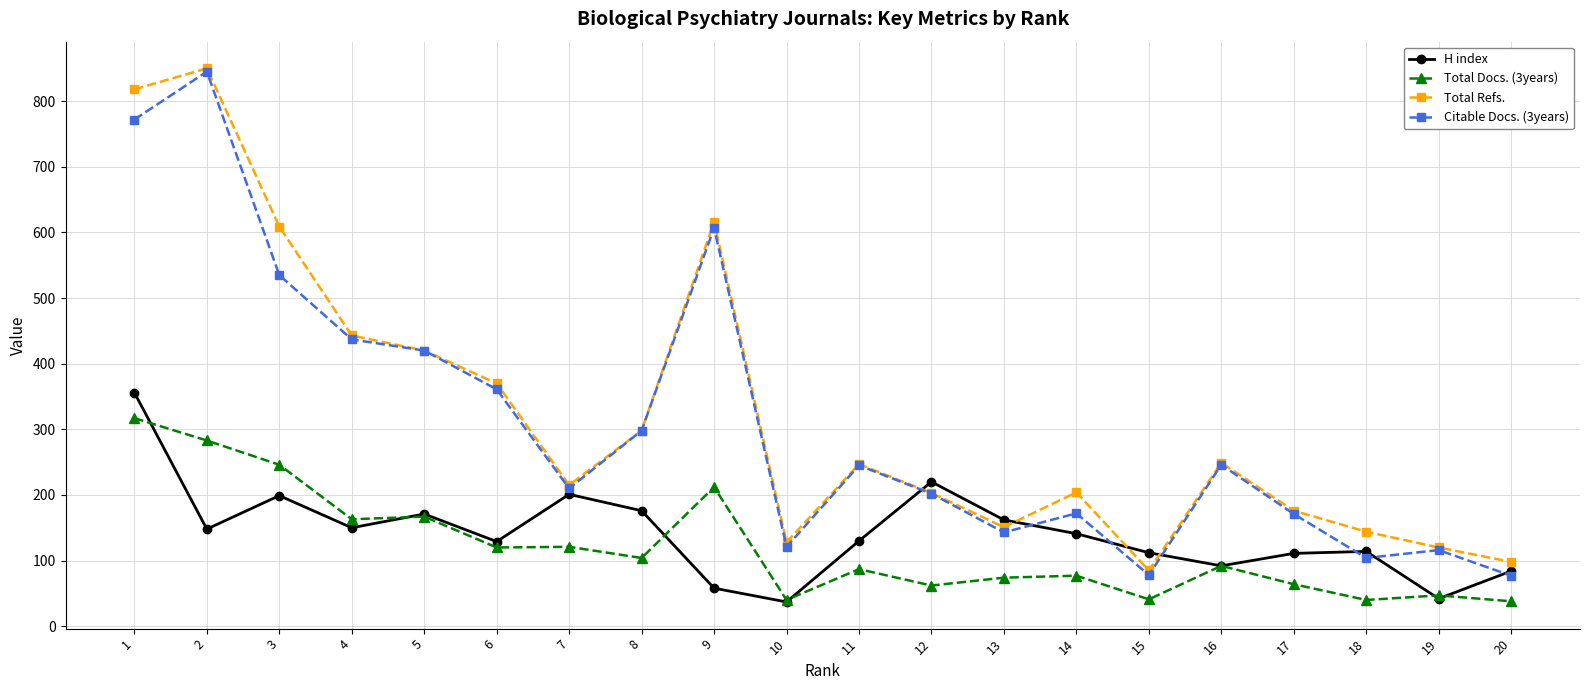

Where is the first local minimum for Total Refs.?

7